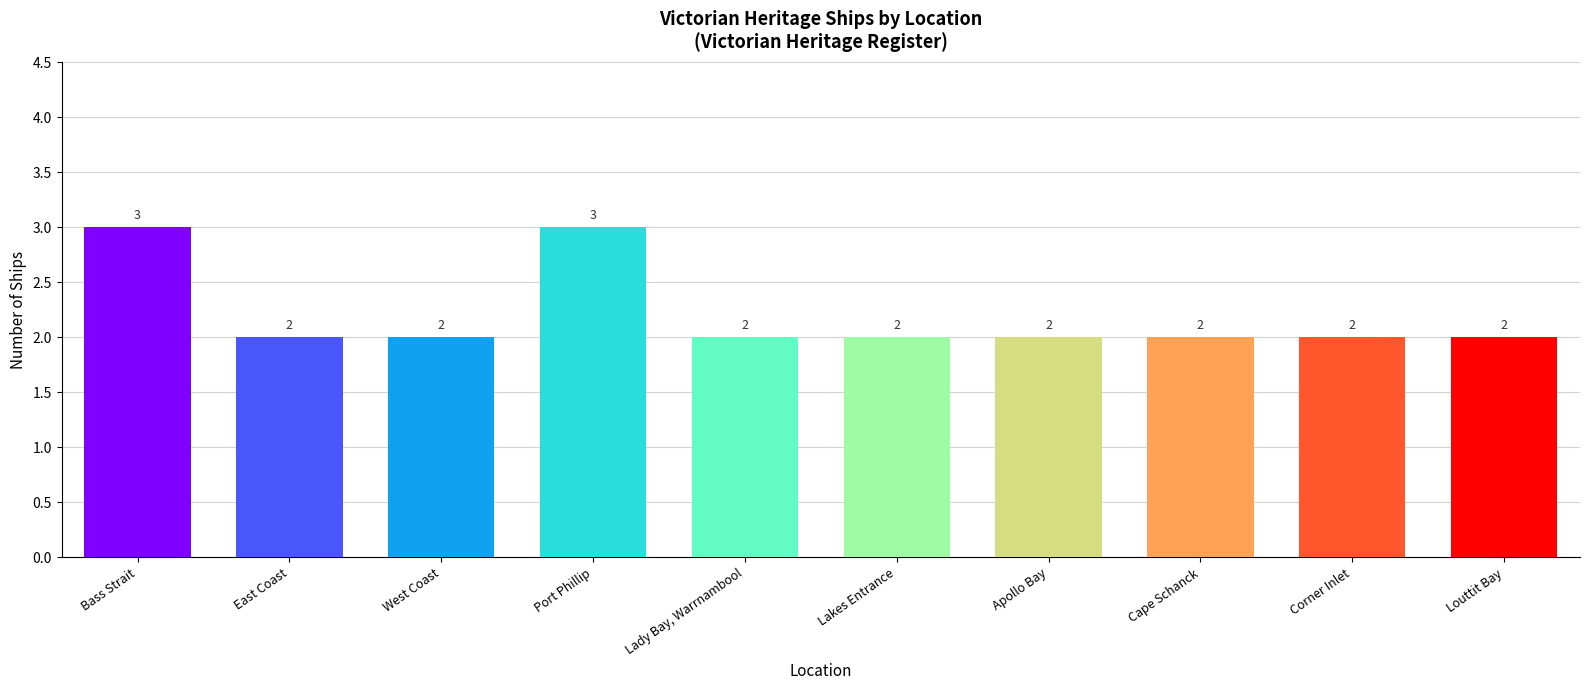

Count the number of data series in this chart.

1